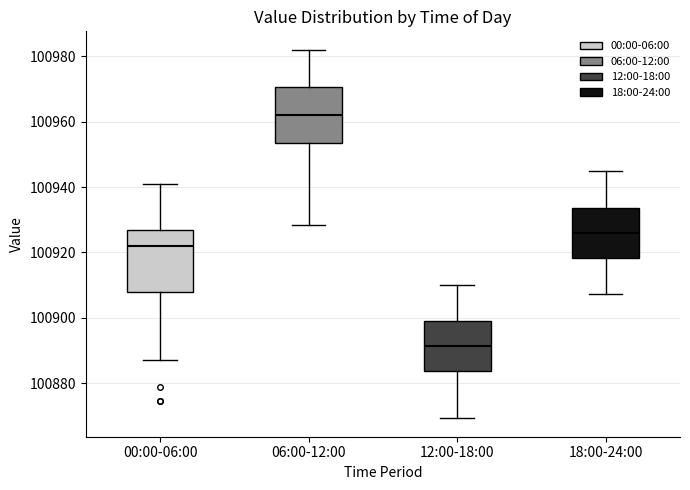

Where does the upper whisker of the box for 00:00-06:00 end on the y-axis? The values are not printed on the chart, so give them approximately, as read against the axis.

100940